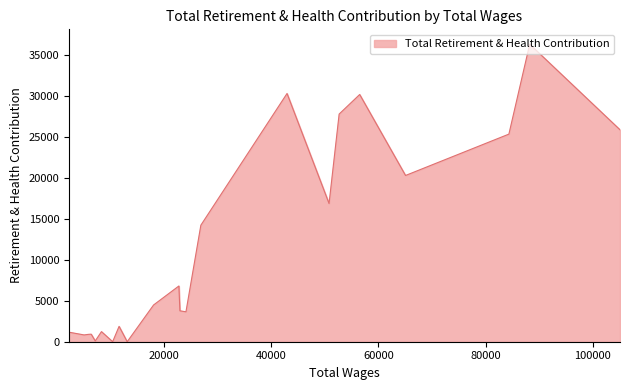

What is the sum of all values?

252802